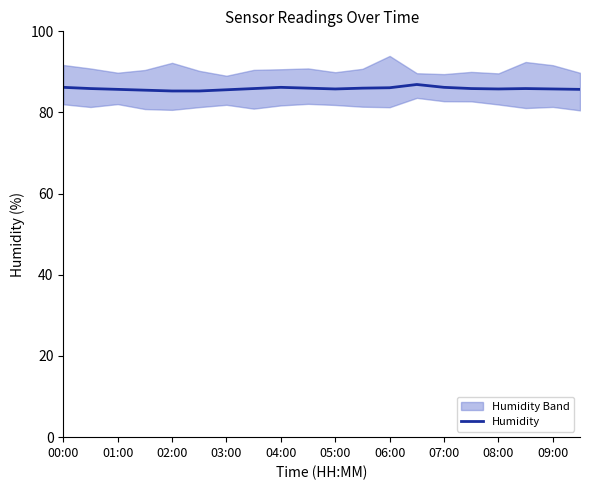

The Humidity series shows 145.5 at 07:00. True or false?

False